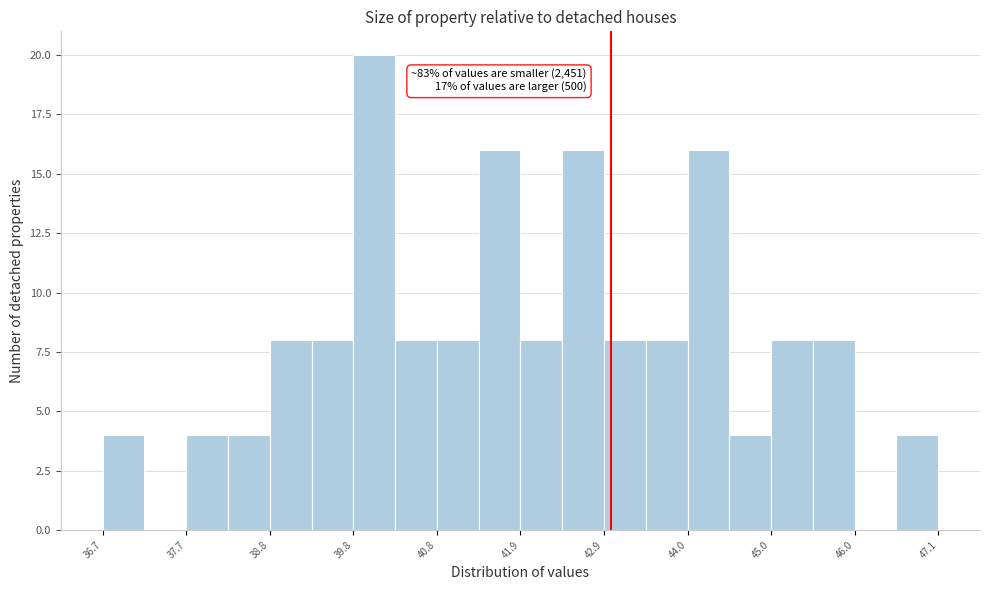

Around what value on the x-axis is the tallest bar? Give the approximate position of its centre, as read against the axis.

40.0